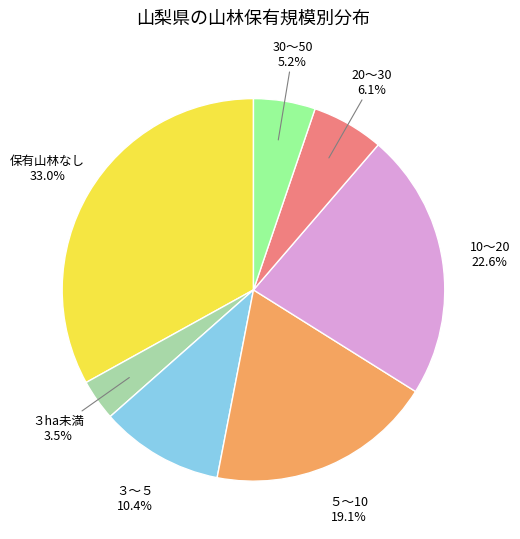

How many slices are in this pie chart?

7